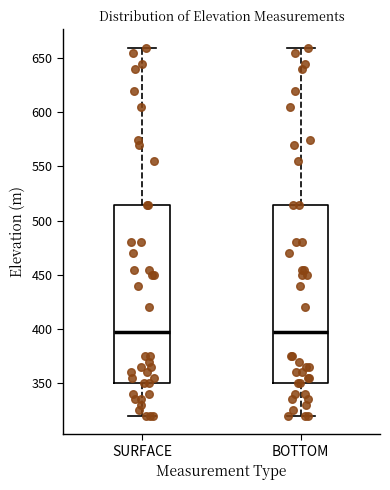

Where is the lower edge of the box for BOTTOM on the y-axis? The values are not printed on the chart, so give them approximately, as read against the axis.

350